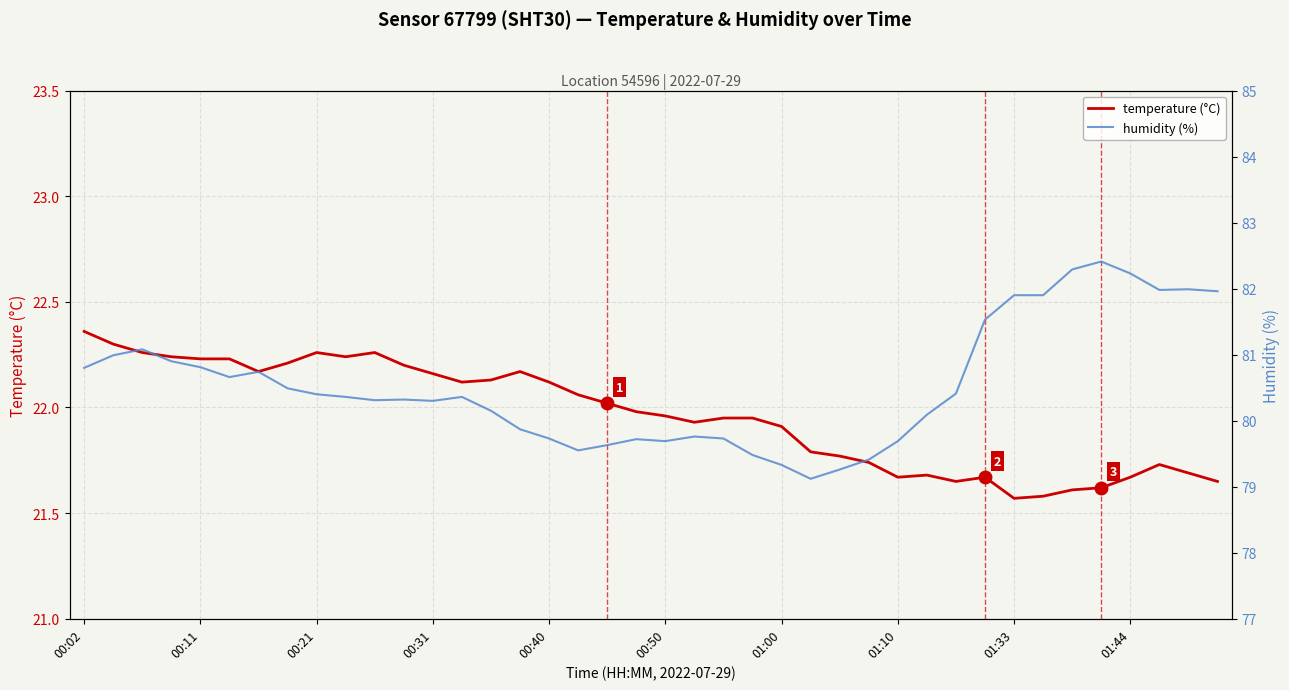

True or false: temperature (°C) has a value of 9.5 at 00:31.

False